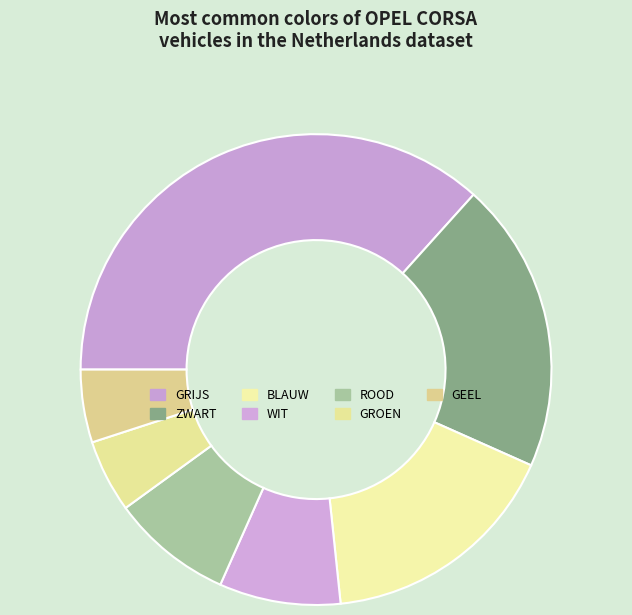

To the nearest percent, what is the difference between the ROOD and BLAUW slice percentages?

8%